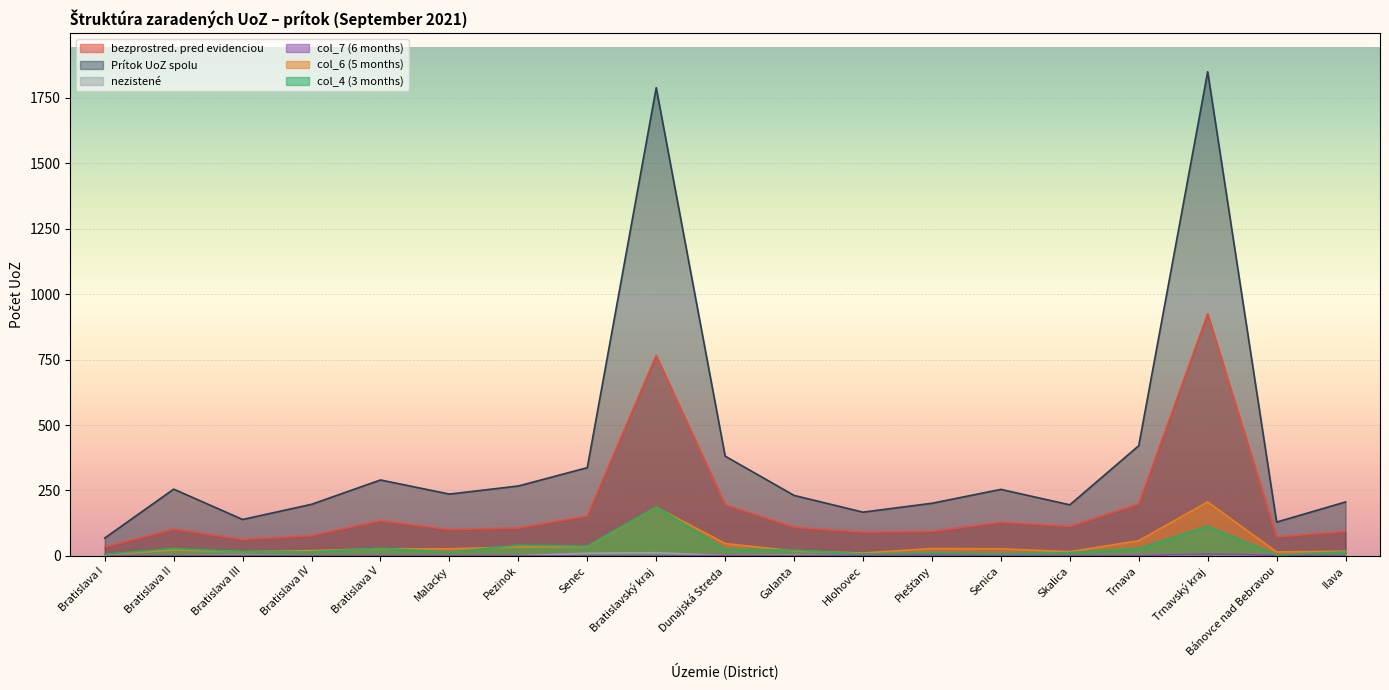

Reading right to left, list all the values displayed in this chart.

bezprostred. pred evidenciou: 93	72	925	198	112	128	93	90	109	195	766	152	106	100	134	77	62	102	33
Prítok UoZ spolu: 206	129	1850	421	195	254	201	167	231	381	1789	337	267	236	290	197	139	255	68
nezistené: 0	0	6	1	0	1	0	1	2	1	12	10	0	0	0	0	2	0	0
col_7 (6 months): 0	2	7	1	0	1	2	2	0	1	0	0	0	0	0	0	0	0	0
col_6 (5 months): 18	15	206	58	16	27	28	11	19	47	186	35	34	27	27	20	16	23	4
col_4 (3 months): 15	3	113	28	12	8	11	7	22	25	187	37	41	13	29	15	16	28	6